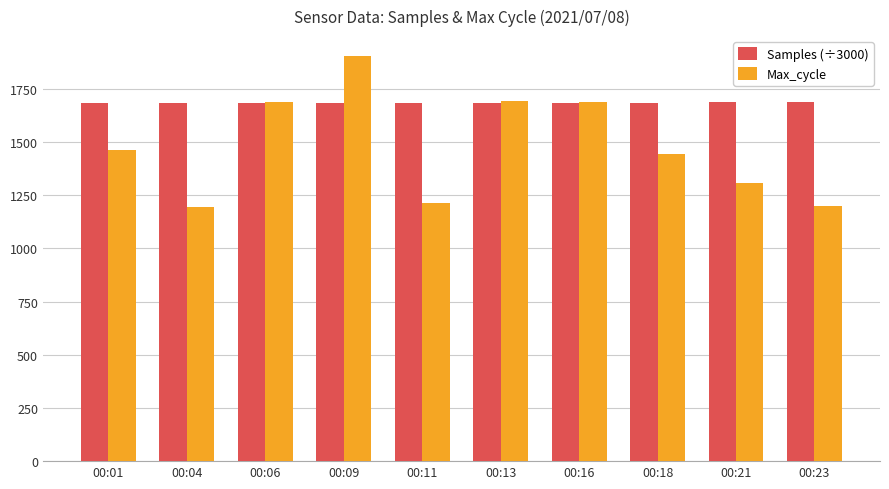

What is the difference between the highest and lowest values at 00:21?

379.1